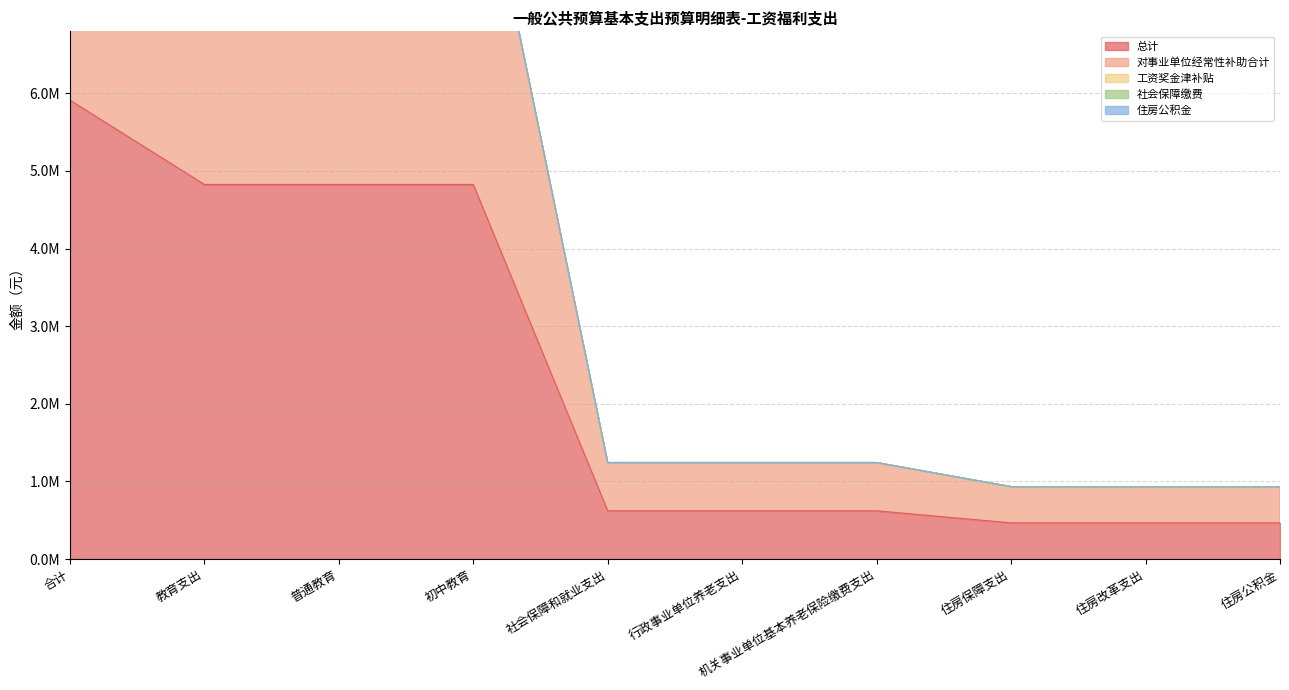

Which category has the highest value across all series?

合计